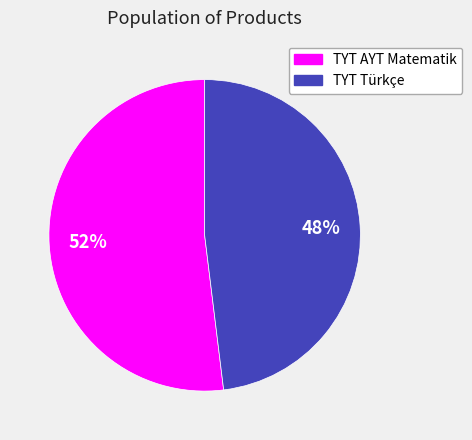

Is there a majority slice in this chart?

Yes